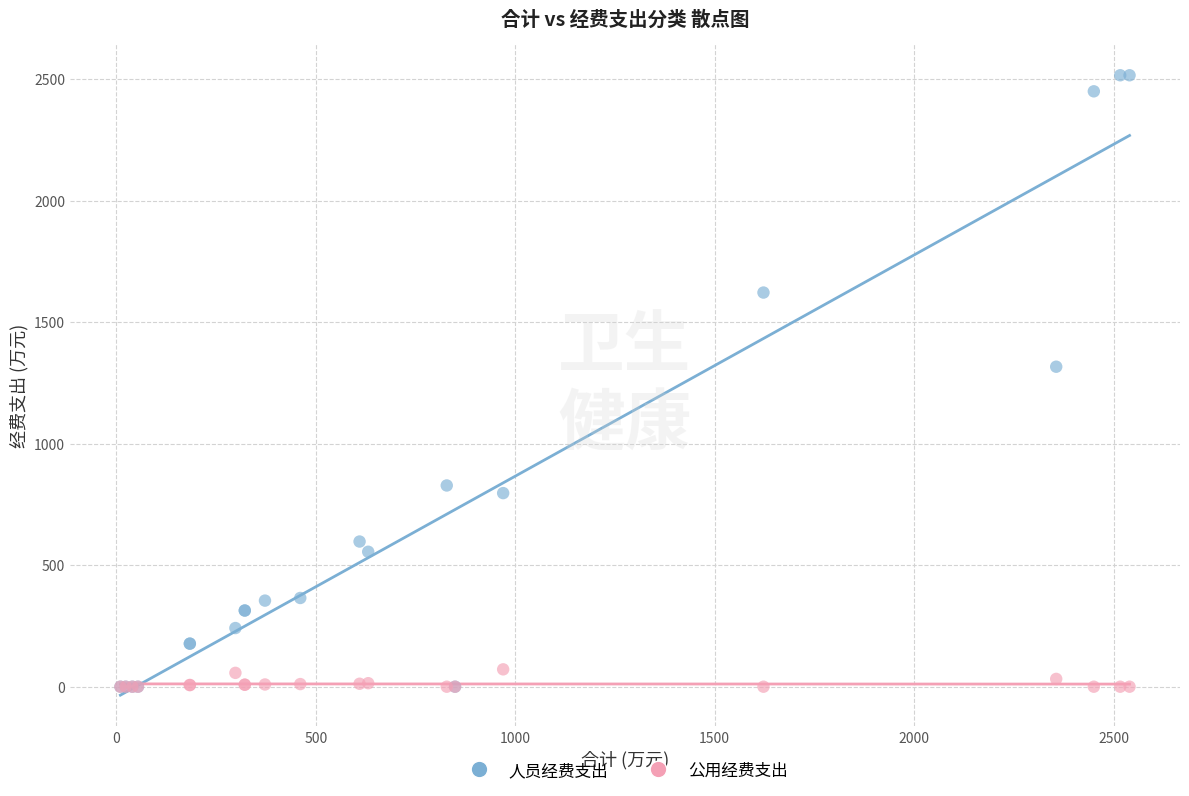

Across all series, what Y value is closest to 1258?

1317.0